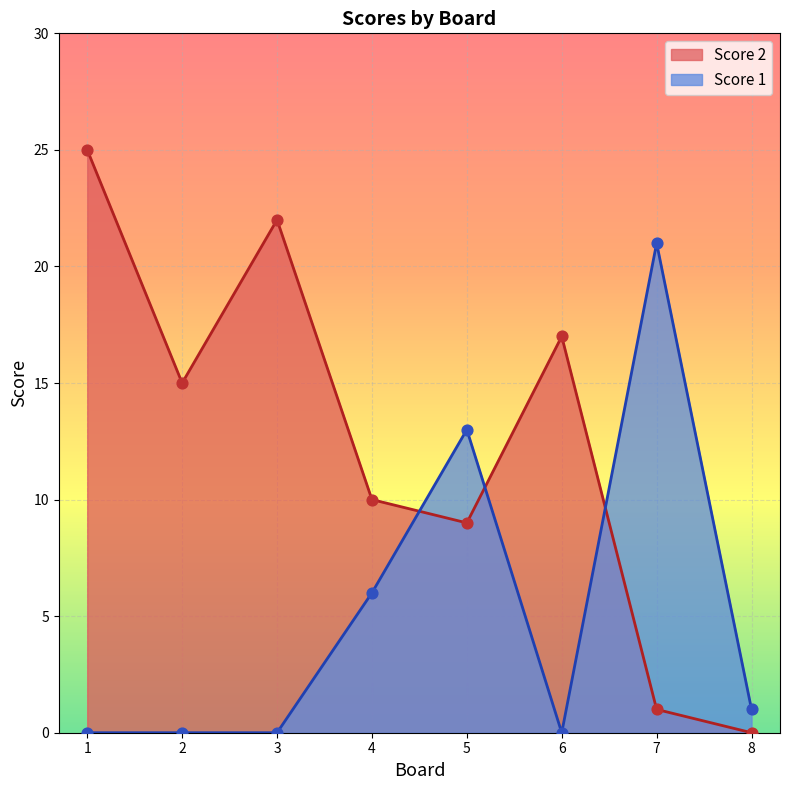

At which category is the sum across all series the highest?

1